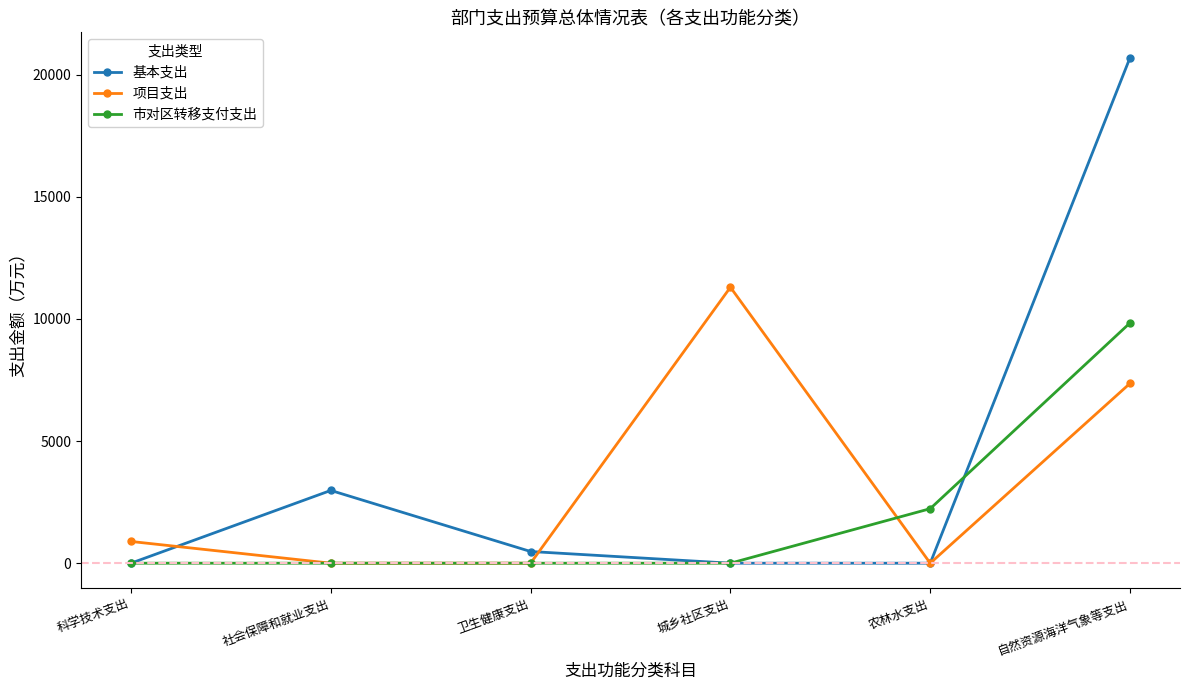

Rank the series by their maximum value, from highest to lowest.

基本支出, 项目支出, 市对区转移支付支出